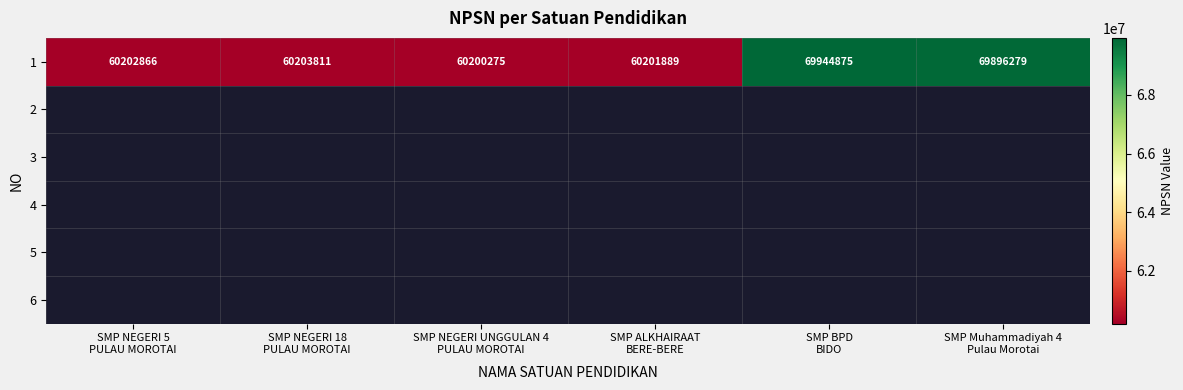

What is the average value?

63441666